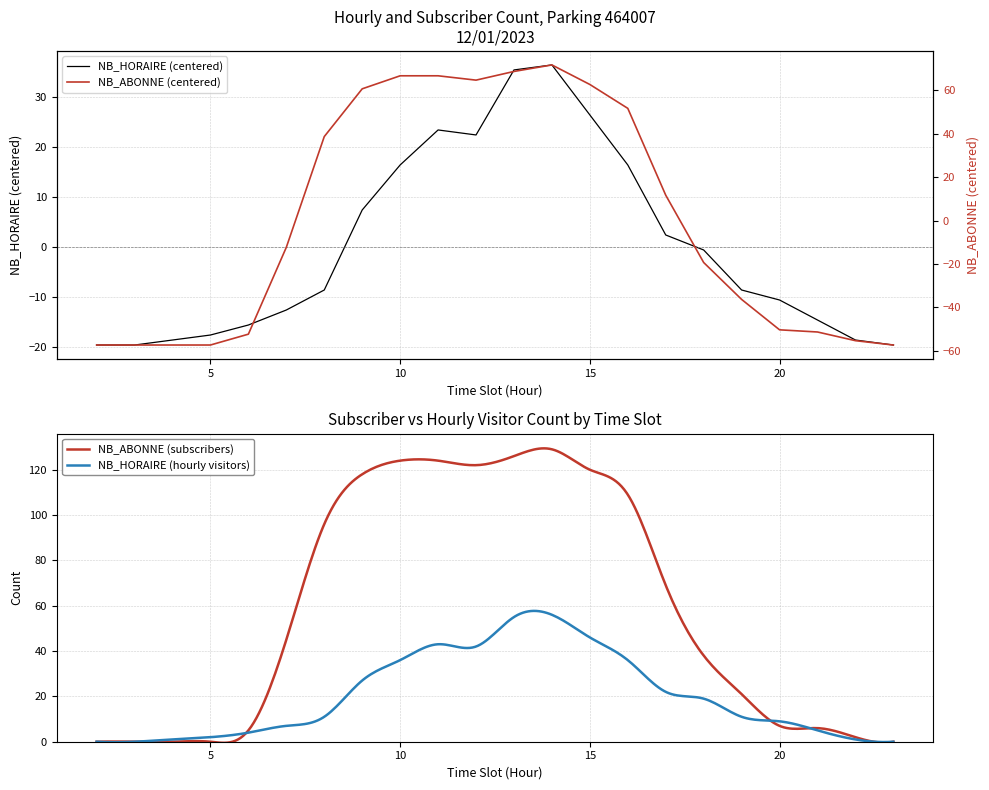

What is the difference between the NB_ABONNE values at 16 and 15?

11.0